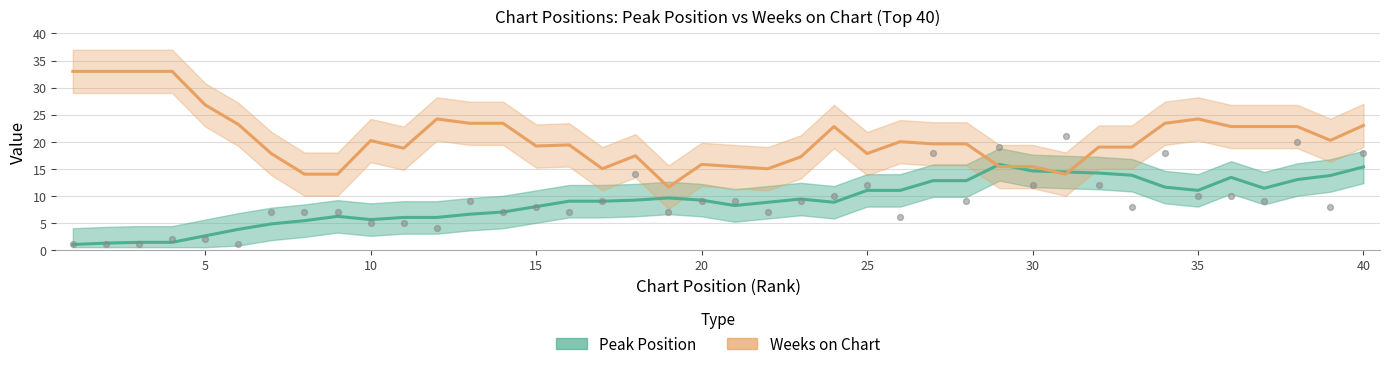

What is the ratio of the value at 16 to the value at 3?

7.0